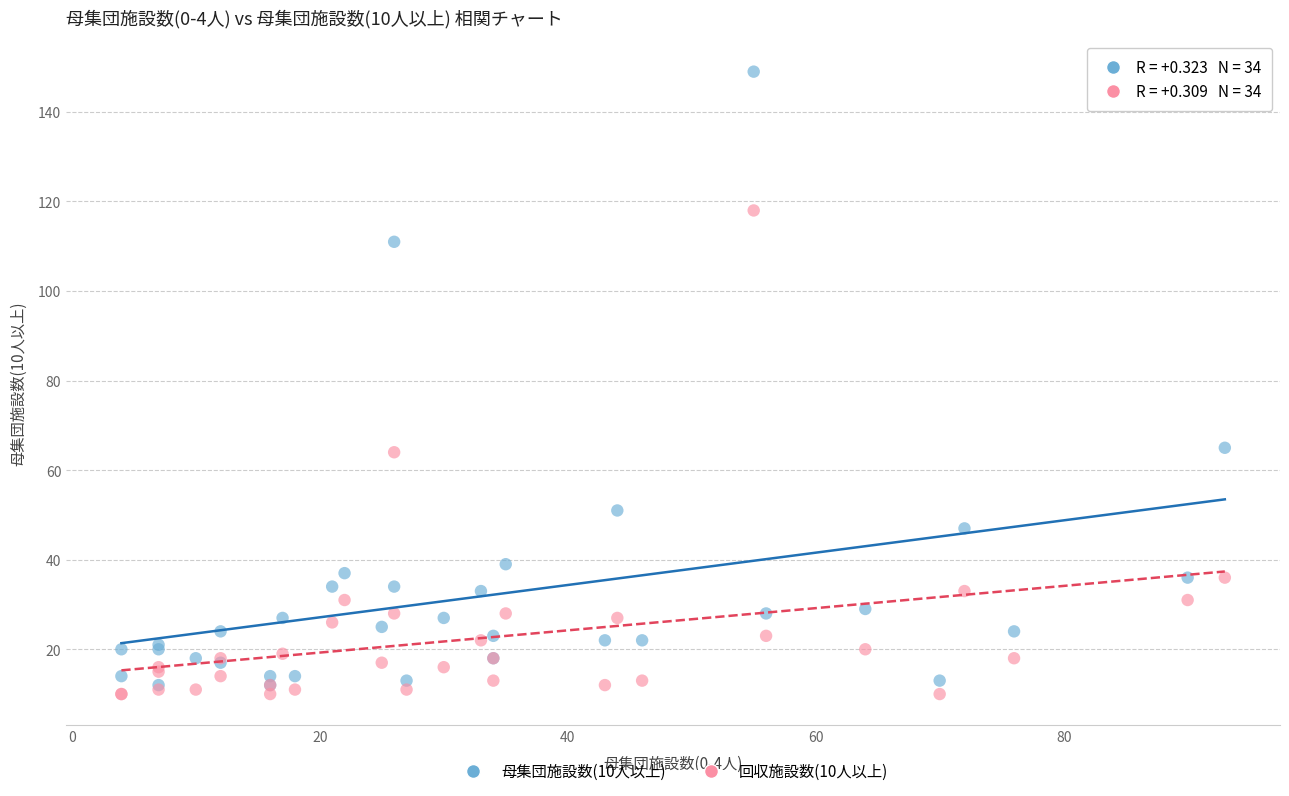

Which series has the largest Y range (max minus min)?

母集団施設数(10人以上)